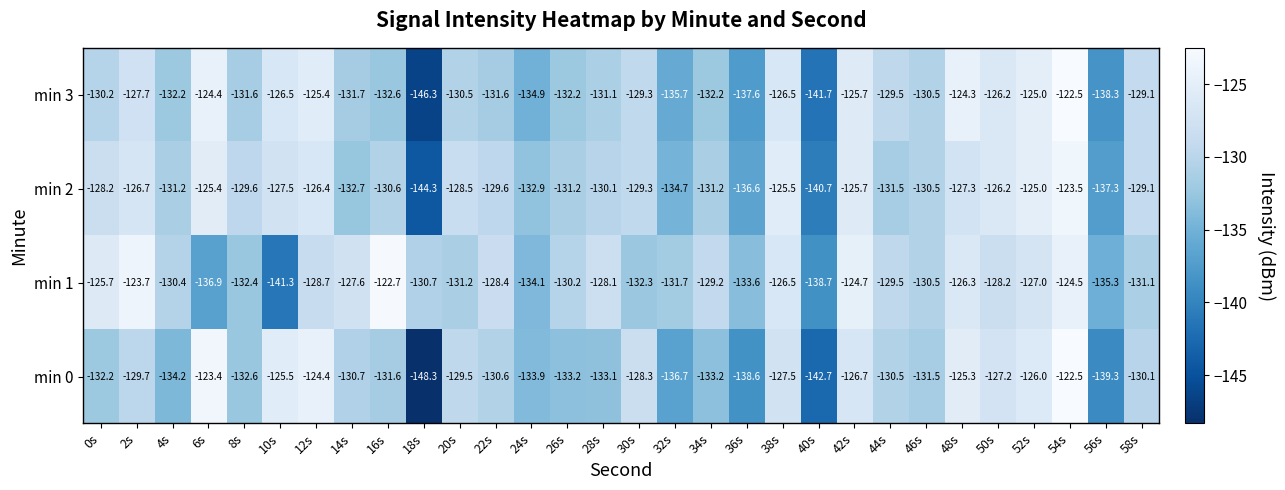

What is the sum of all min 1 values?

-3901.2